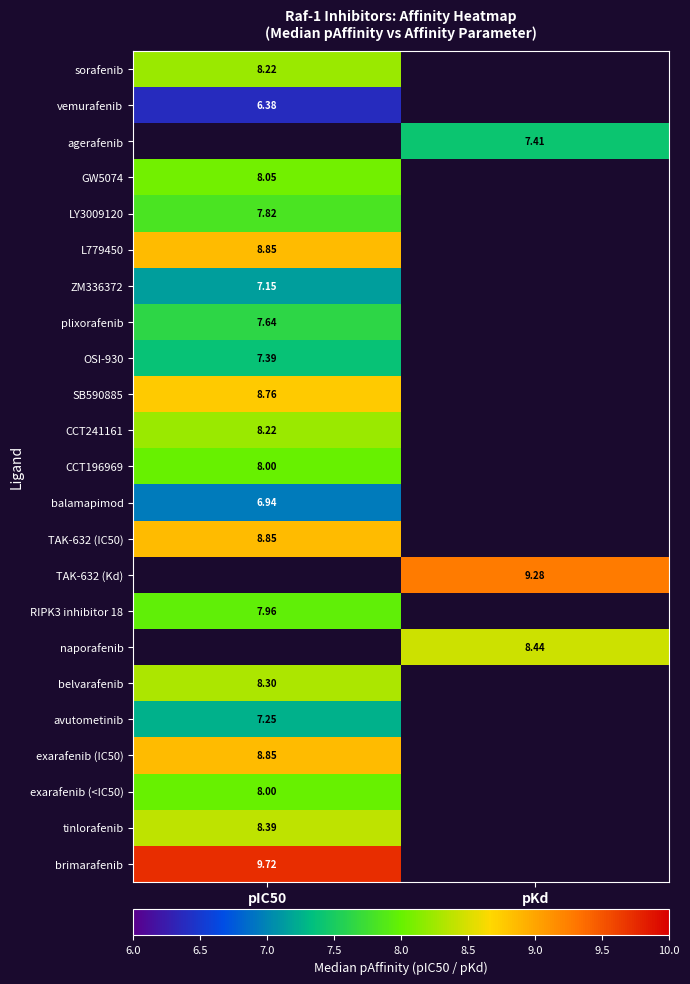

At how many categories does at least one series exceed 9?

2